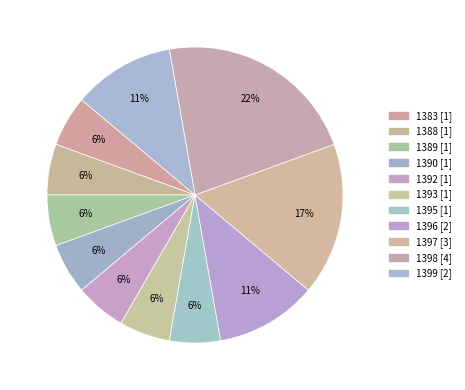

Combined, do 1392 and 1390 account for over 50%?

No